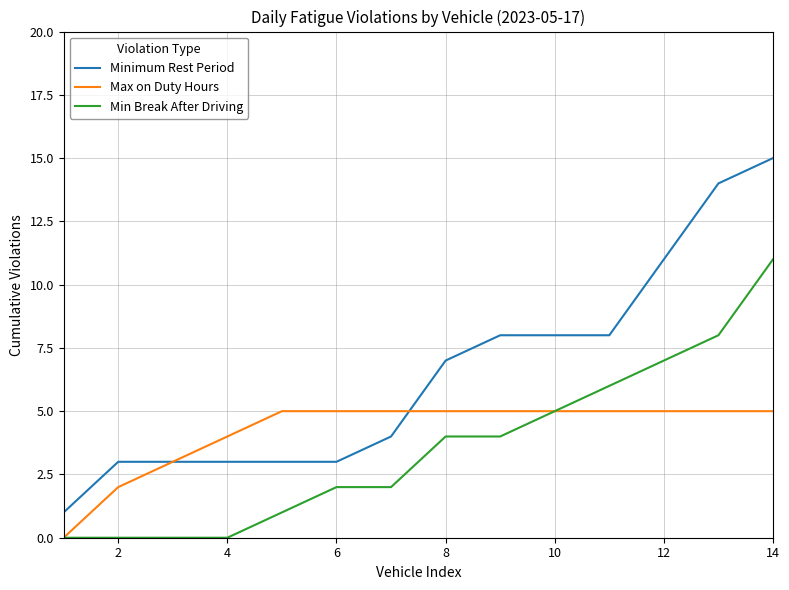

What is the average value of the Min Break After Driving series?

4